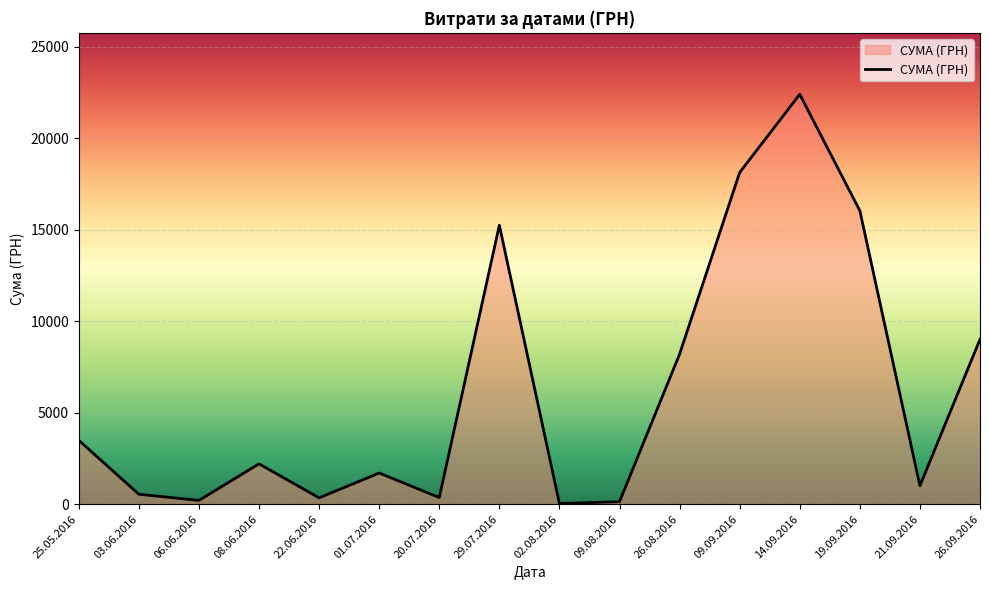

Approximately how many times larger is the value at 03.06.2016 compared to 26.08.2016?

0.1